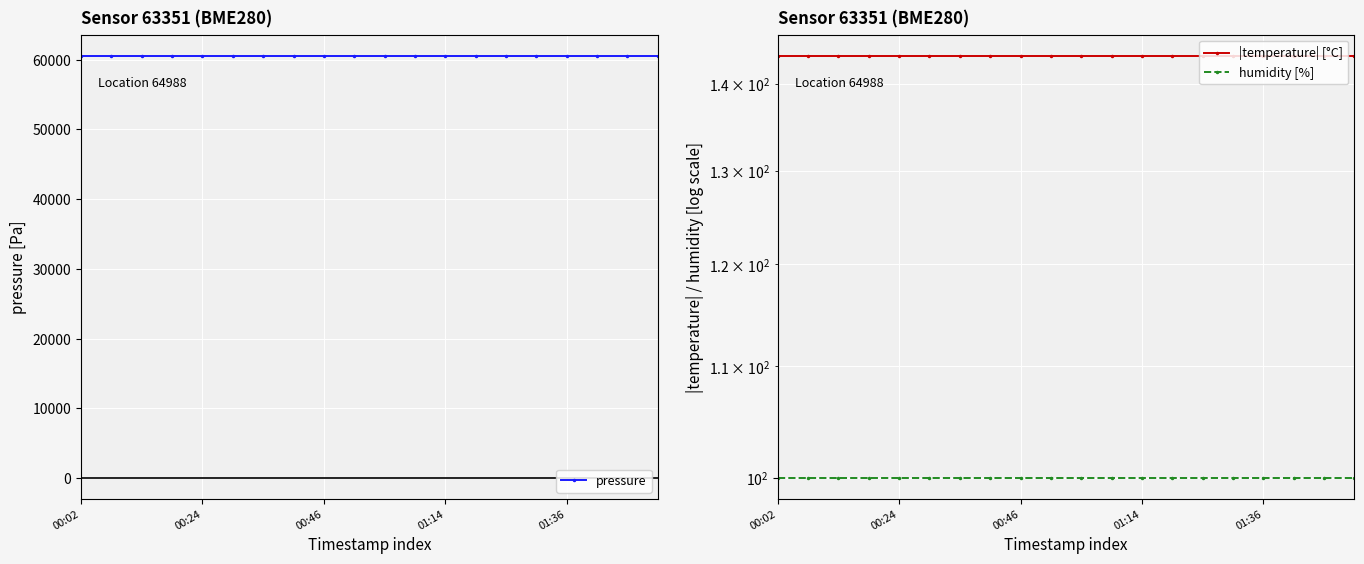

True or false: |temperature| [°C] has more than 2 interior local peaks.

False